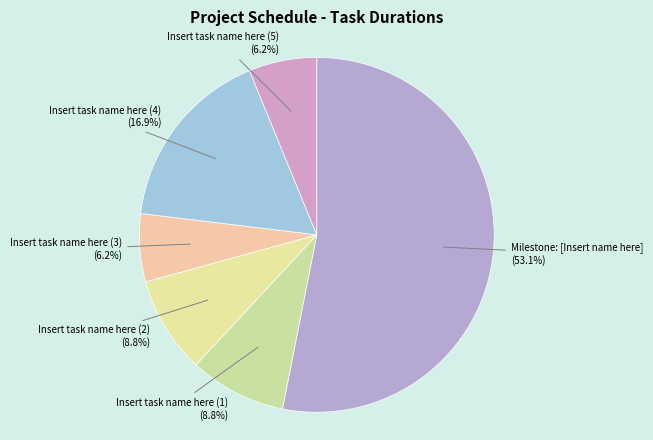

Count the number of slices in the pie.

6